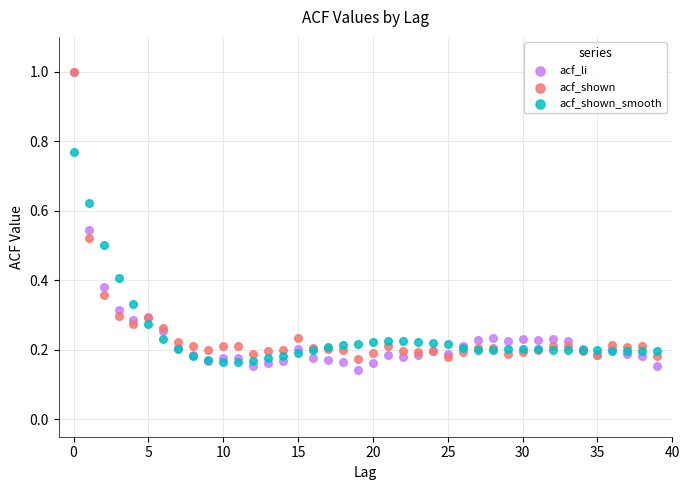

Which series has the widest spread of Y values?

acf_li